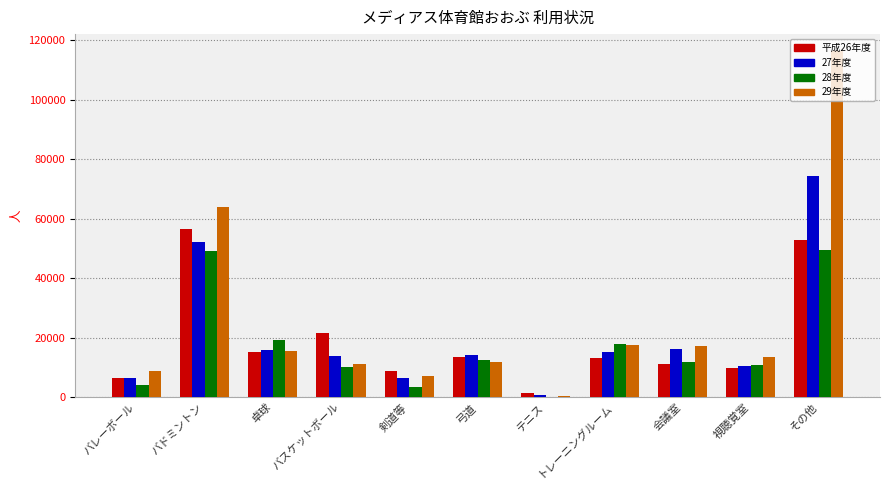

Which series has the widest spread of values?

29年度